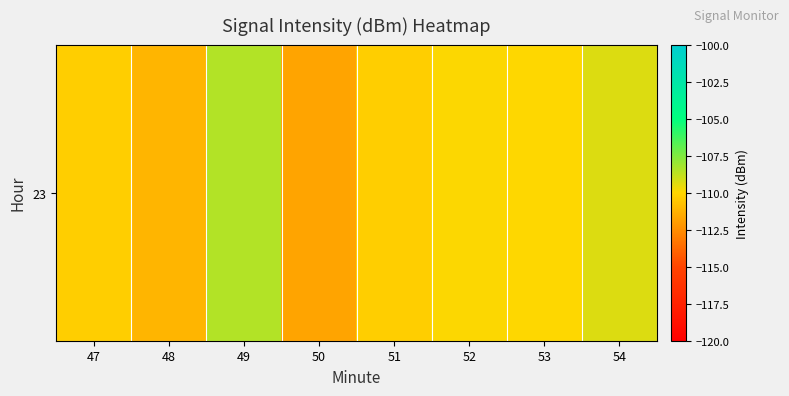

True or false: the data shows -181.3 at 47.

False